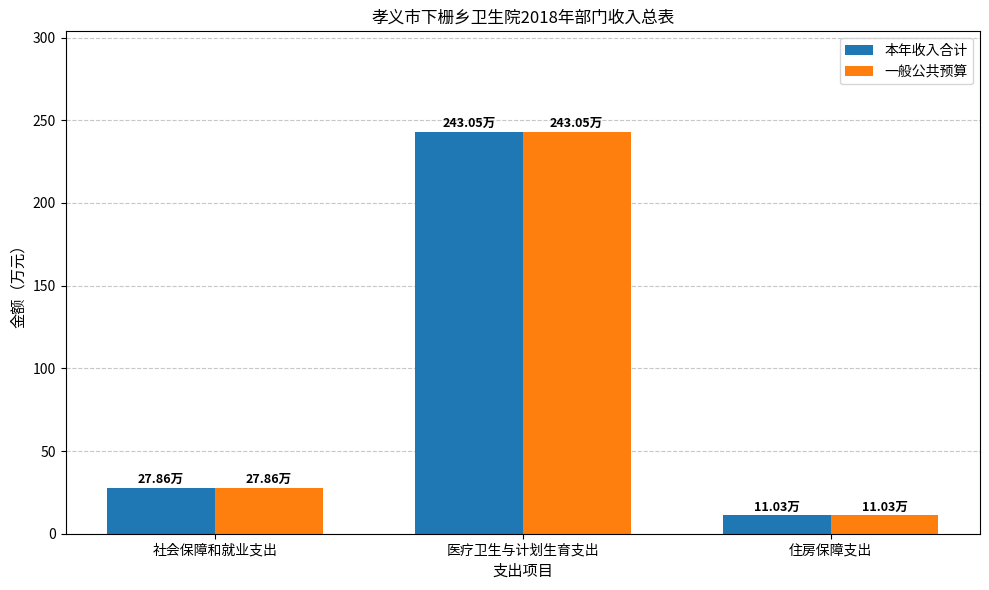

What are all the series names shown in the legend?

本年收入合计, 一般公共预算